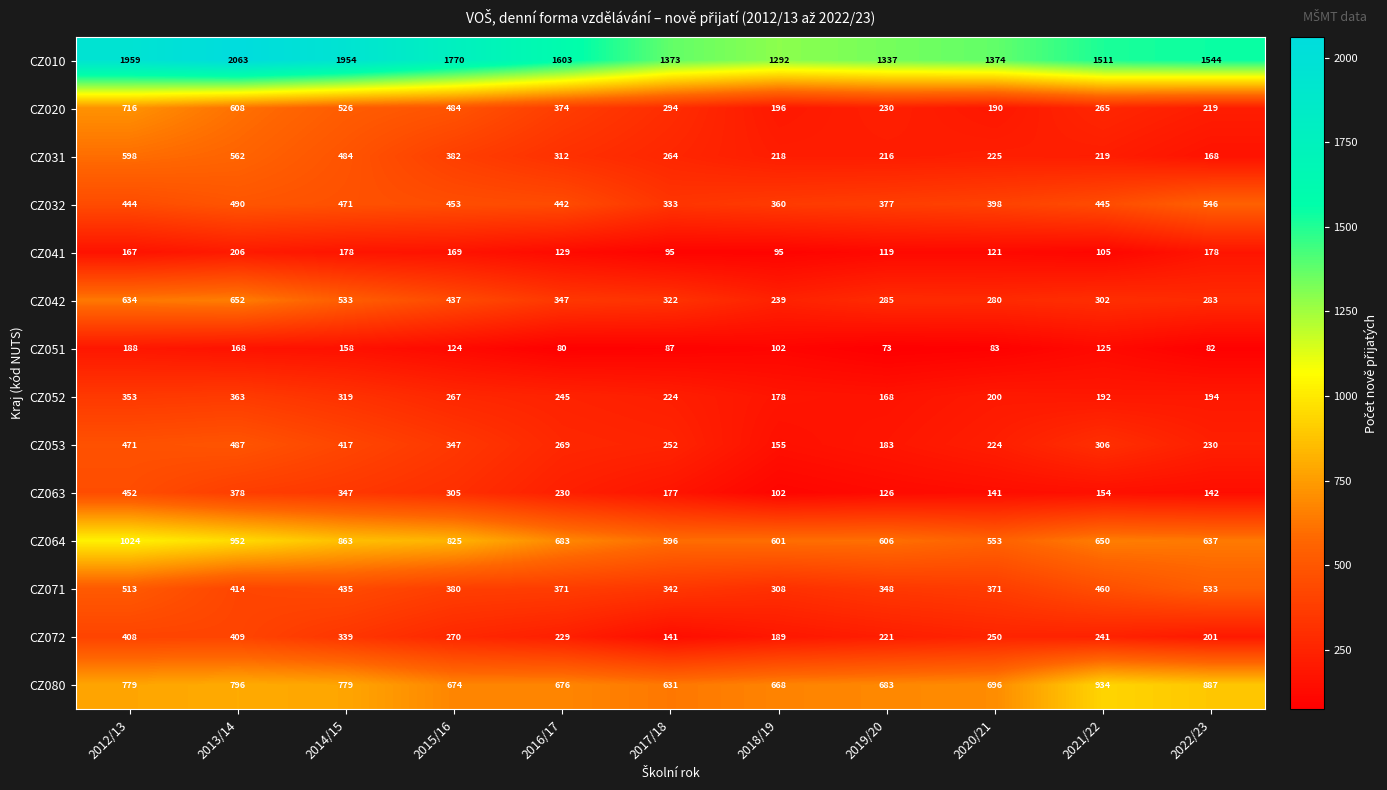

How many series are shown in this chart?

14